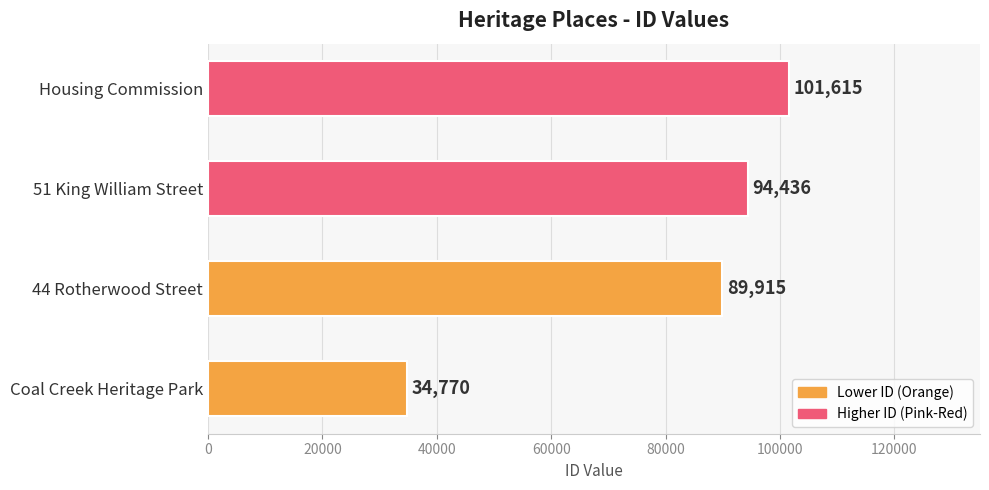

What is the maximum value shown in the chart?

101615